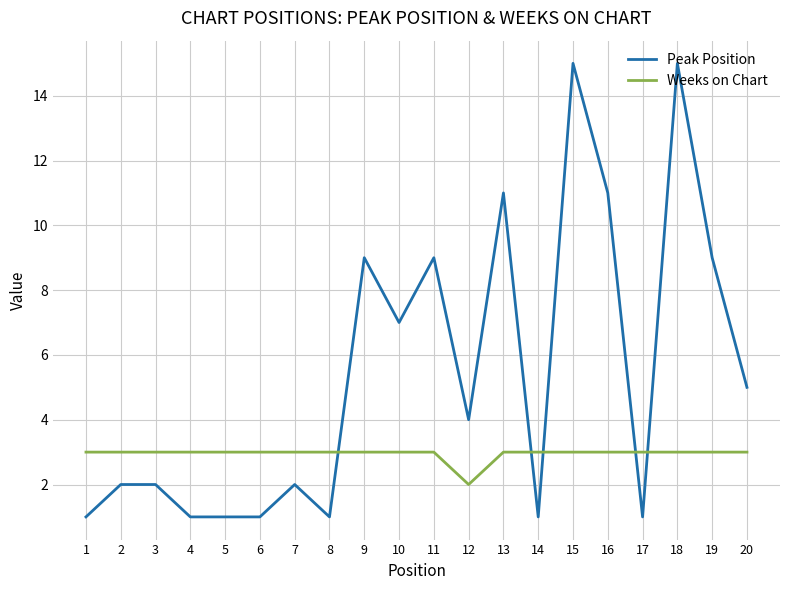

Reading right to left, extract all data points from this chart.

Peak Position: 20=5	19=9	18=15	17=1	16=11	15=15	14=1	13=11	12=4	11=9	10=7	9=9	8=1	7=2	6=1	5=1	4=1	3=2	2=2	1=1
Weeks on Chart: 20=3	19=3	18=3	17=3	16=3	15=3	14=3	13=3	12=2	11=3	10=3	9=3	8=3	7=3	6=3	5=3	4=3	3=3	2=3	1=3